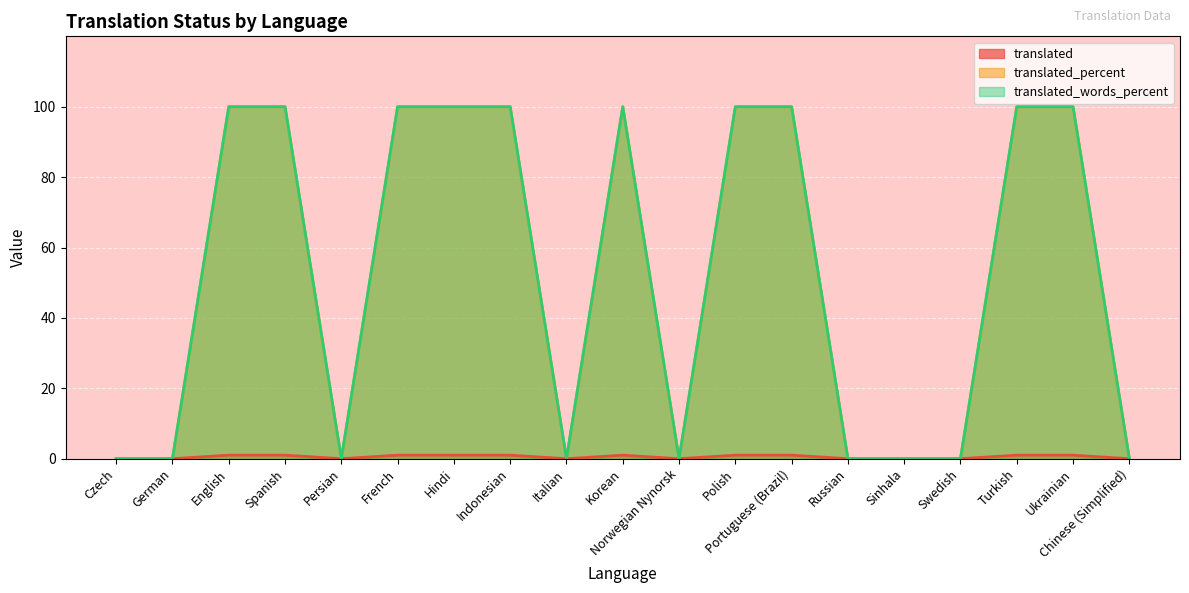

How many distinct data groups are displayed?

3